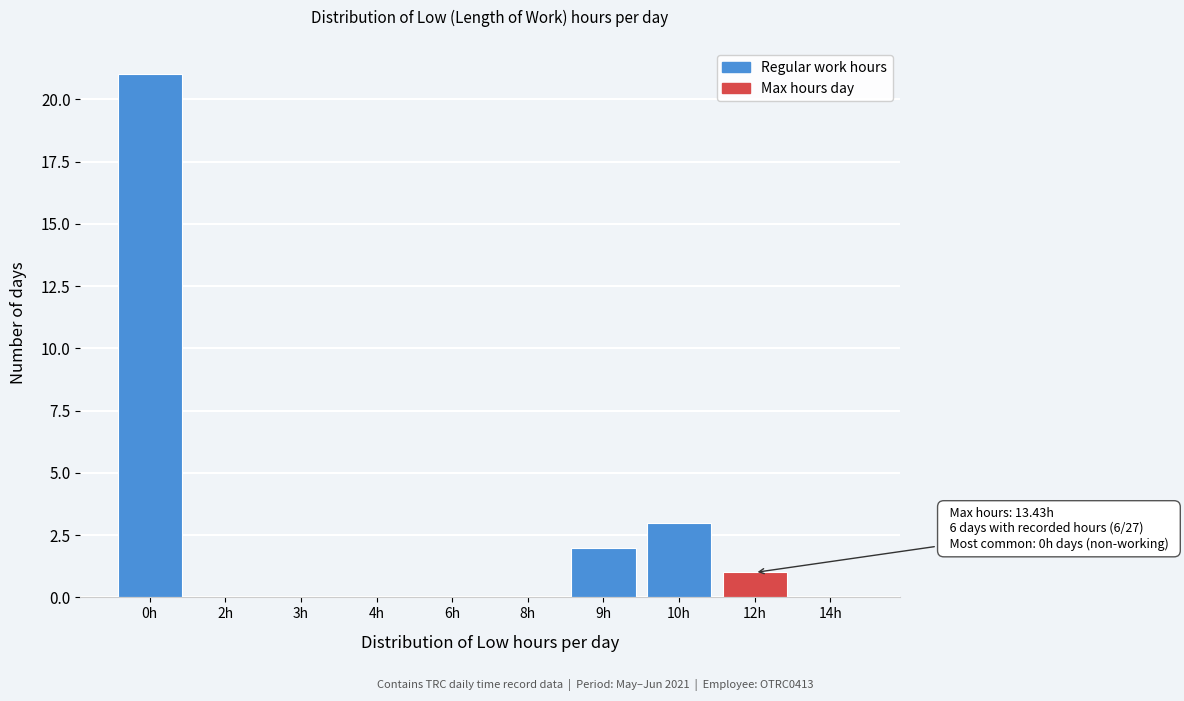

Reading right to left, extract all data points from this chart.

14h=0	12h=1	10h=3	9h=2	8h=0	6h=0	4h=0	3h=0	2h=0	0h=21